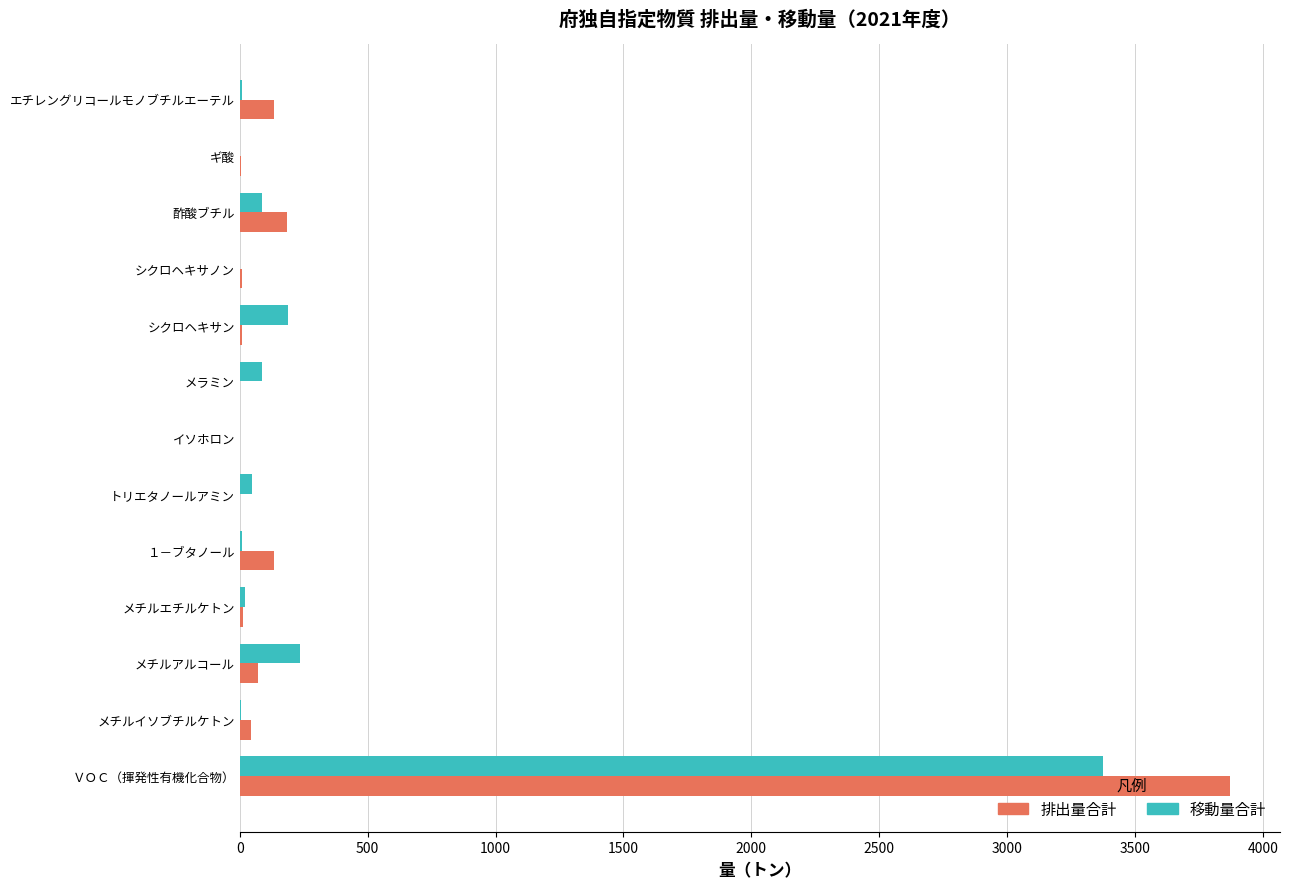

What is the maximum value for 移動量合計?

3374.1